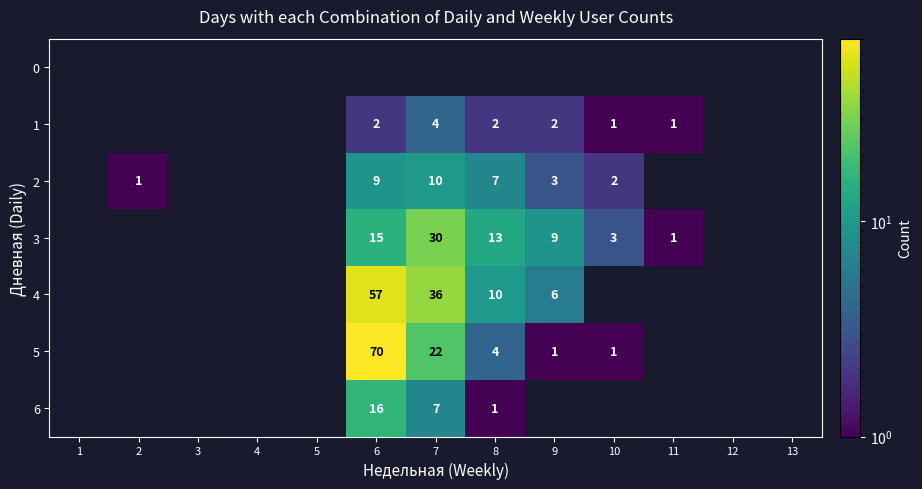

Is it true that 6 equals 16 at 6?

True